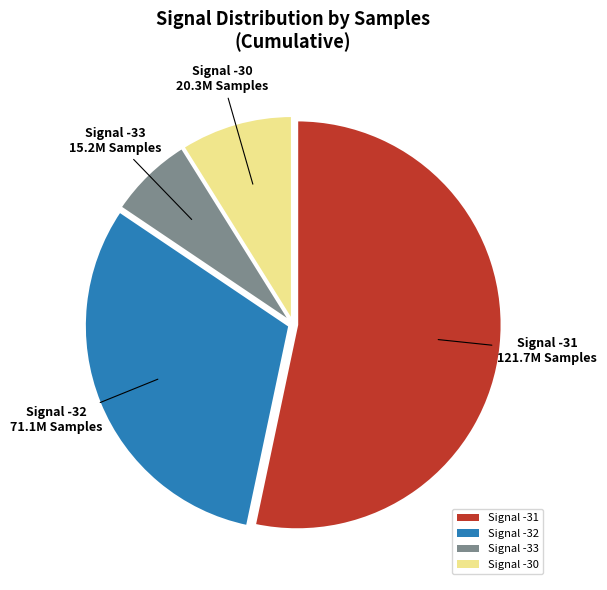

Does any single category account for the majority?

Yes